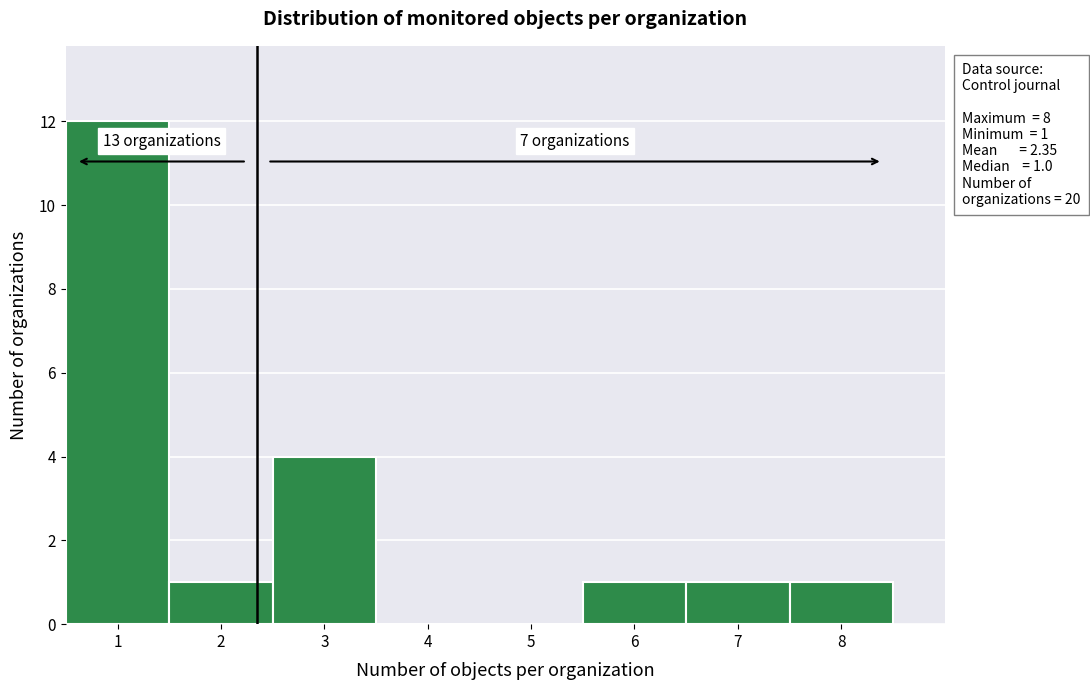

Which range on the x-axis has the tallest bar?

0.5 to 1.5